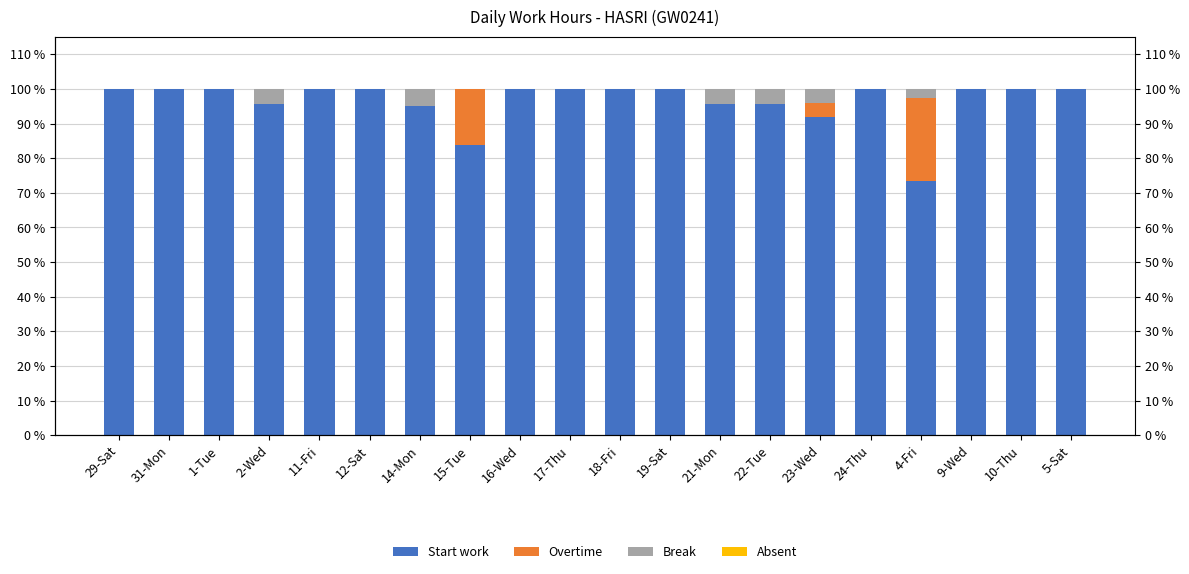

The Start work series shows 95.2 at 14-Mon. True or false?

True